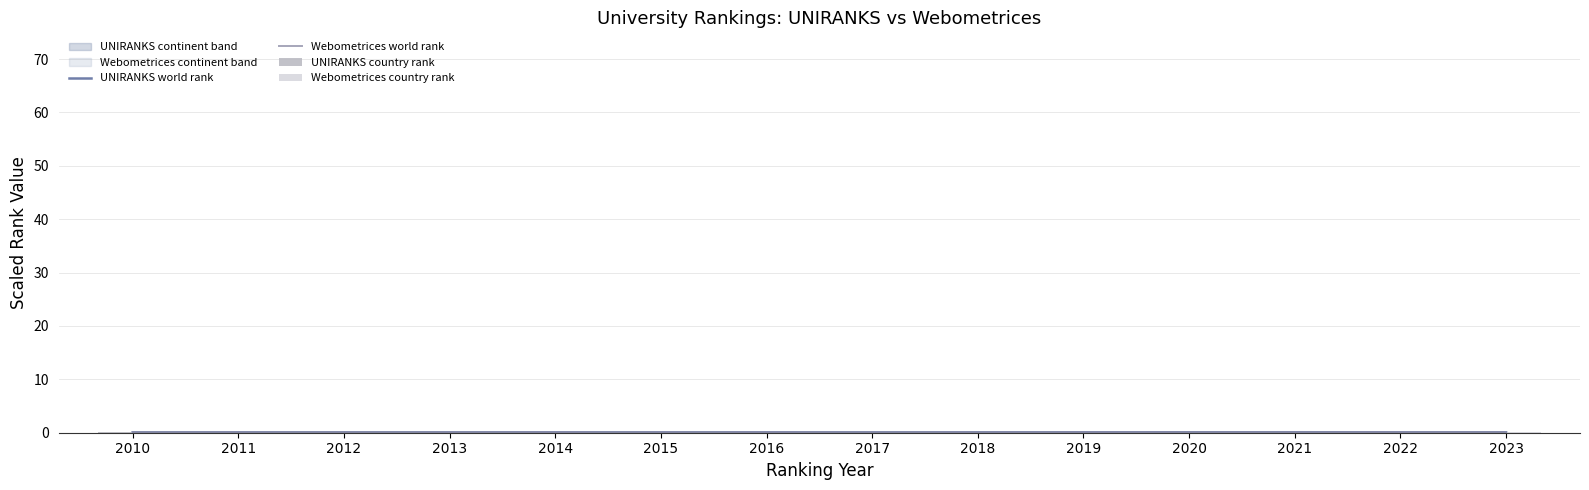

What is the total value across all series at 2020?

0.4